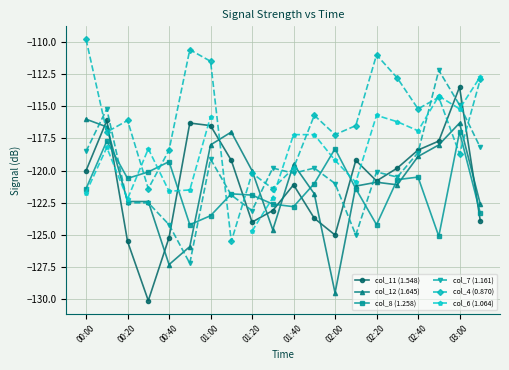

What is the maximum value for col_4 (0.870)?

-109.8